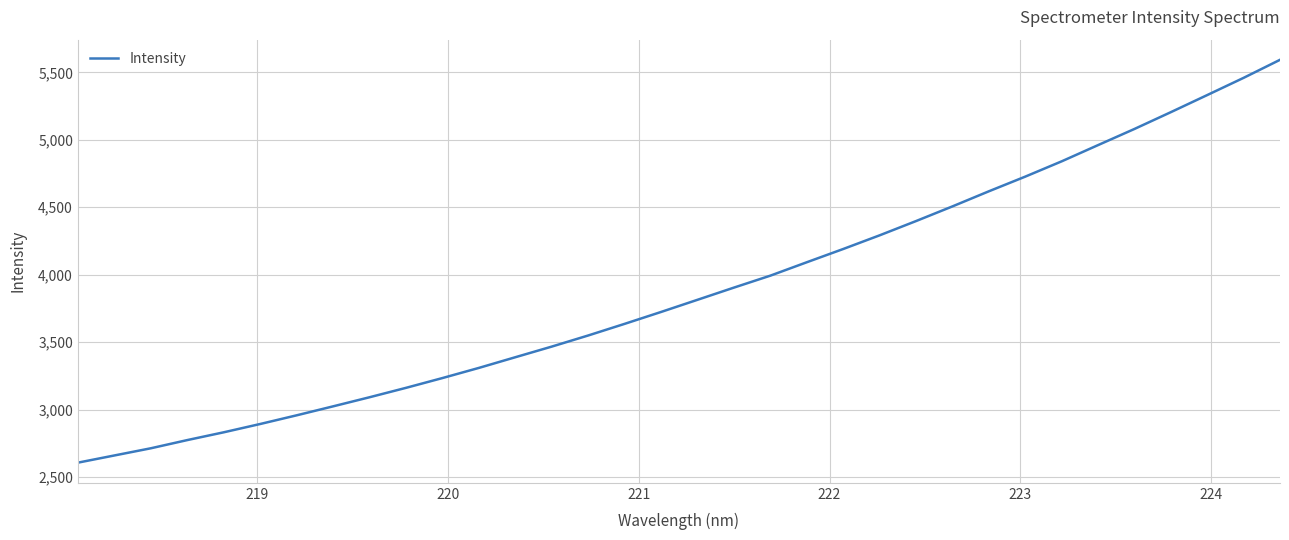

What is the greatest value displayed?

5592.7